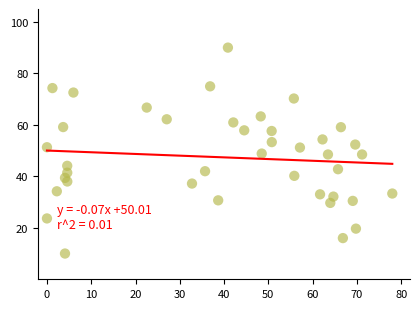

What is the range of Y values (max minus min)?

80.0